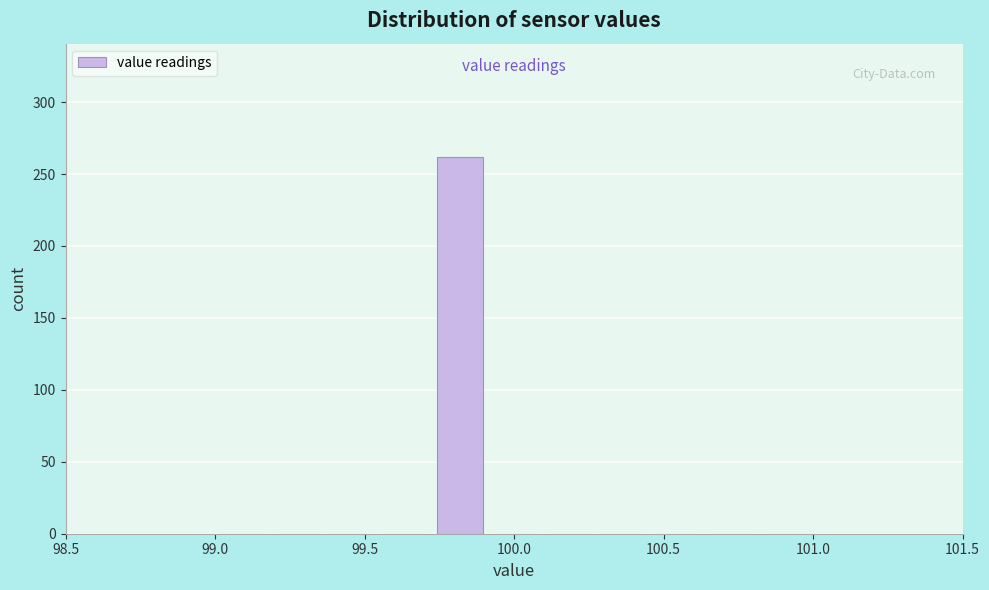

Around what value on the x-axis is the tallest bar? Give the approximate position of its centre, as read against the axis.

99.80